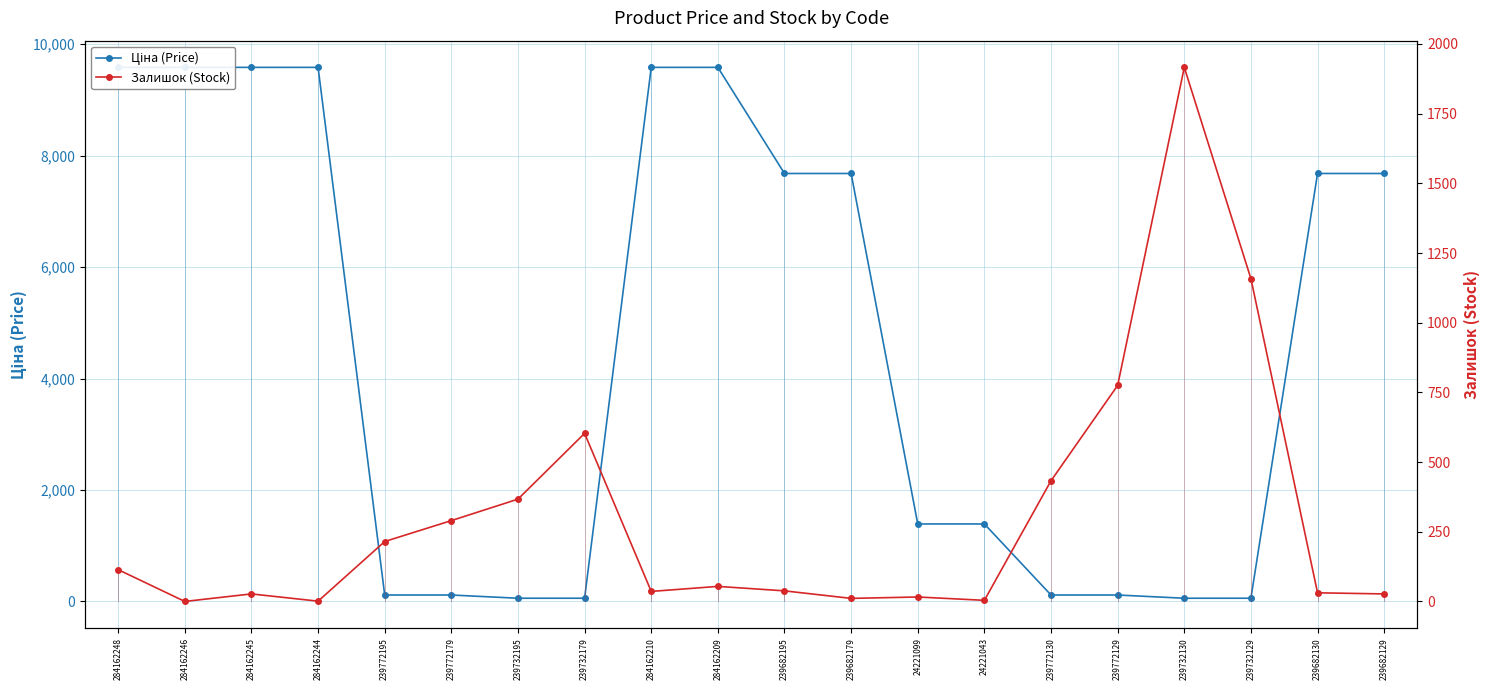

Which has a higher value, 239682179 or 239772179?

239682179